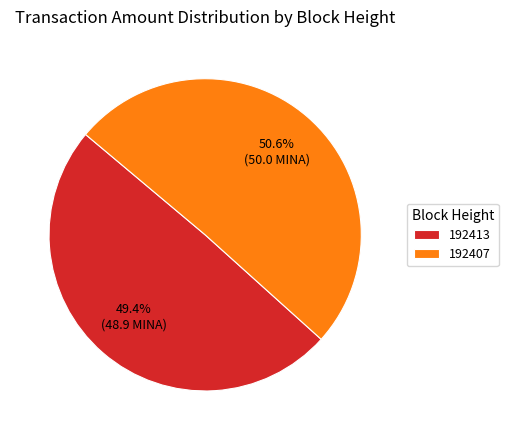

Does any single category account for the majority?

Yes